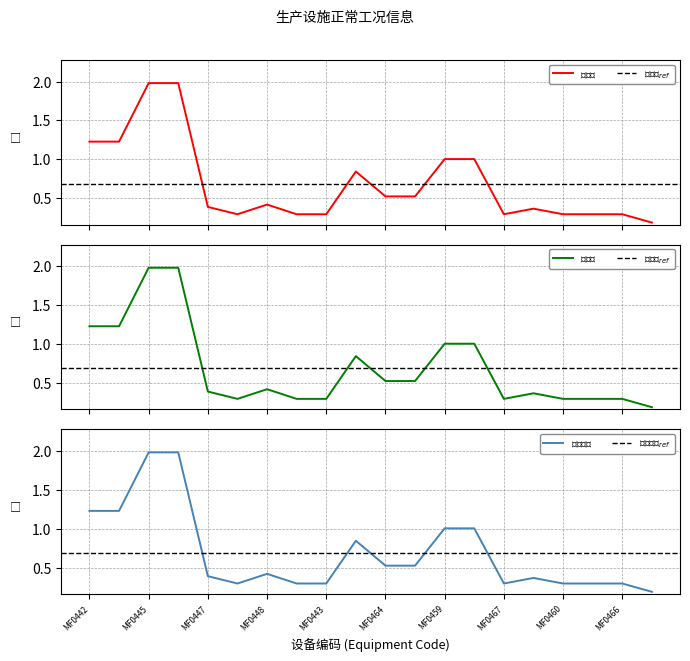

True or false: 生产能力 and 实际值 intersect in this chart.

False